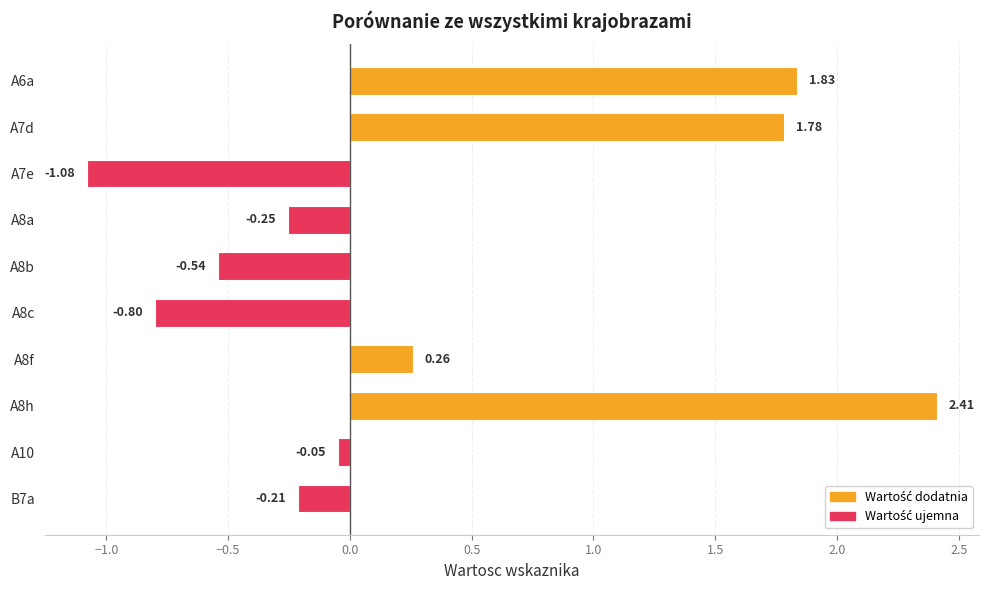

What is the difference between the maximum and minimum values?

3.5